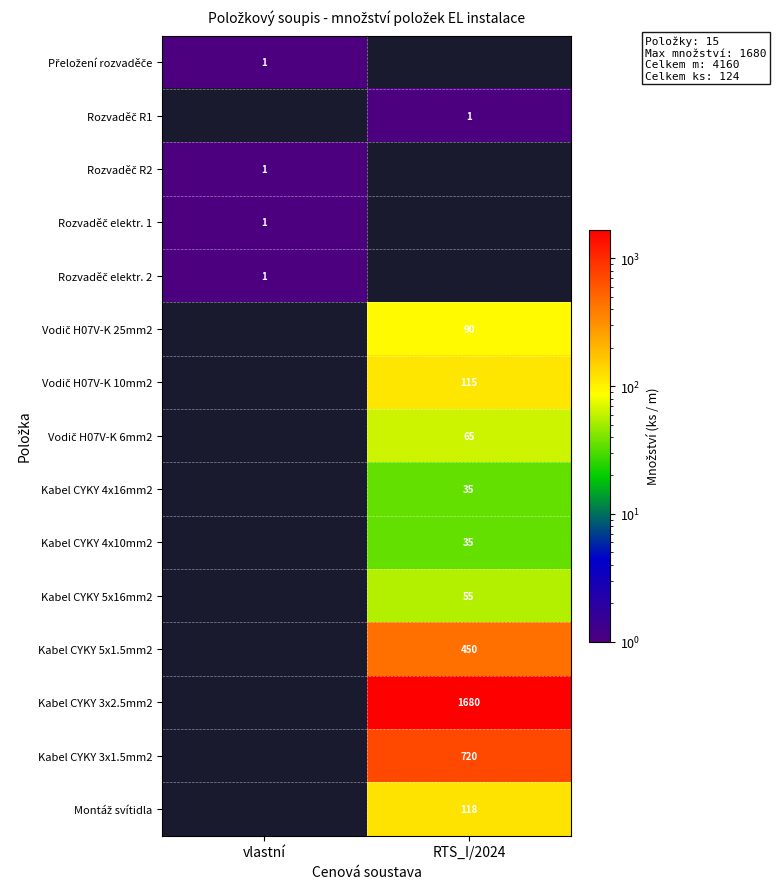

The Kabel CYKY 3x2.5mm2 series shows 379 at RTS_I/2024. True or false?

False